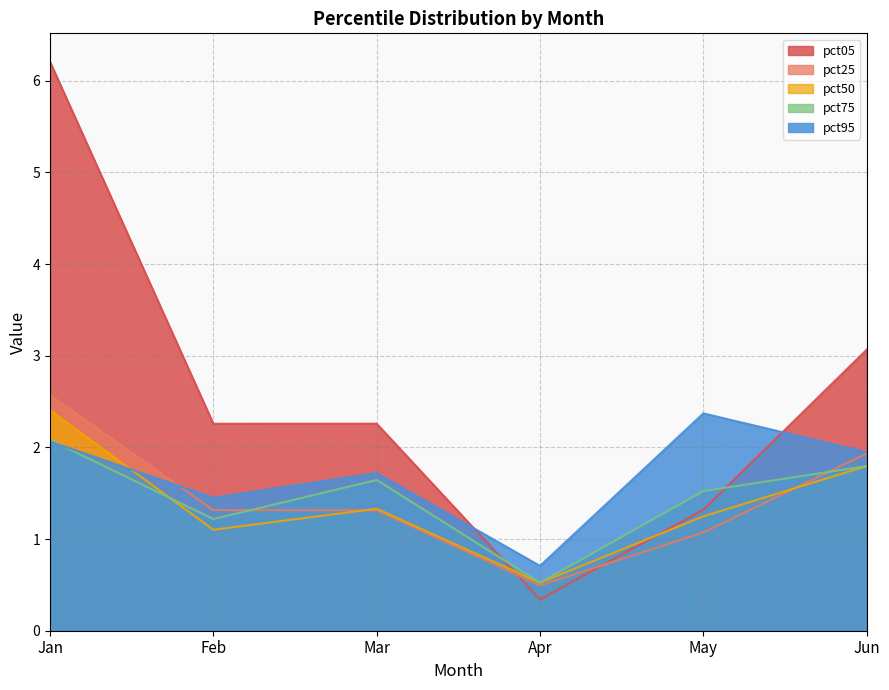

Which series has the largest range (max minus min)?

pct05